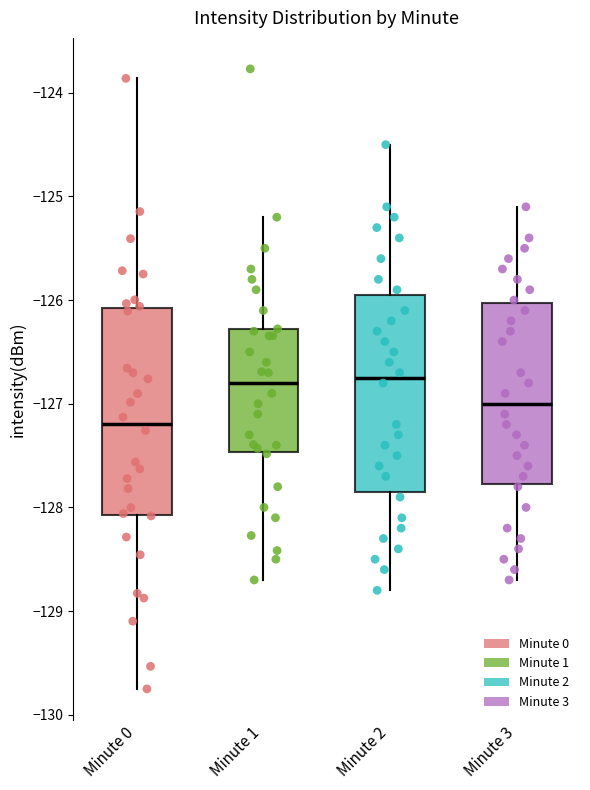

Which box is the tallest, from its lower edge to its upper edge?

Minute 0